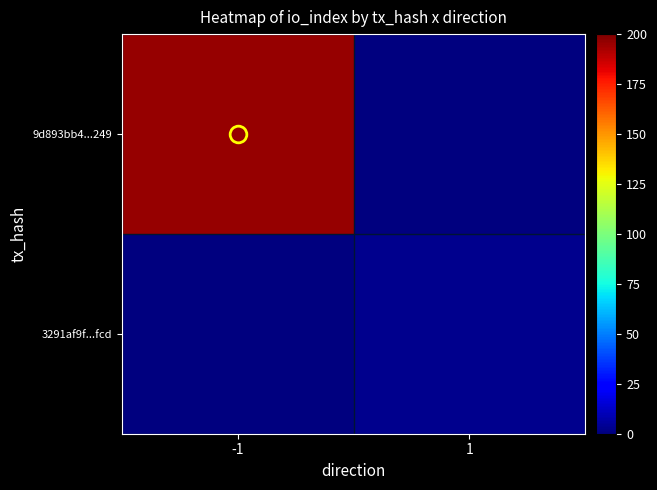

Between -1 and 1, which series saw the biggest shift?

9d893bb4...249